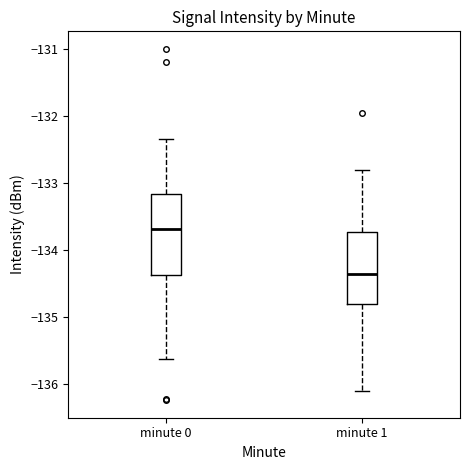

Which box is the tallest, from its lower edge to its upper edge?

minute 0